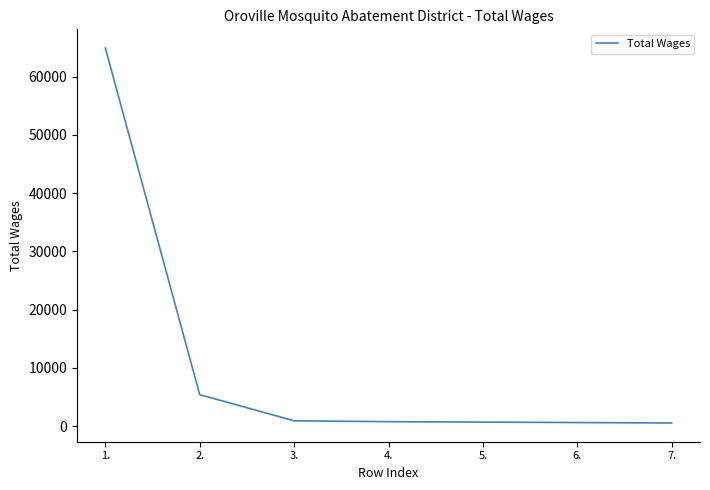

What is the difference between the values at 3. and 5.?

225